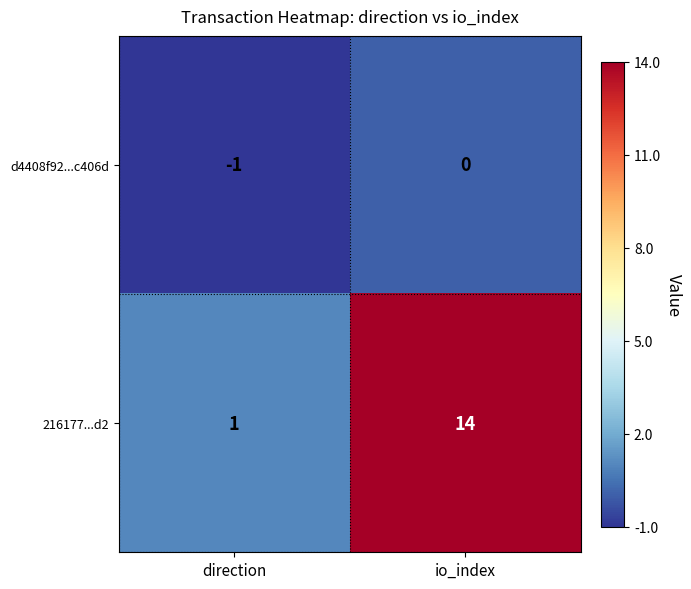

Which series has the largest range (max minus min)?

216177...d2